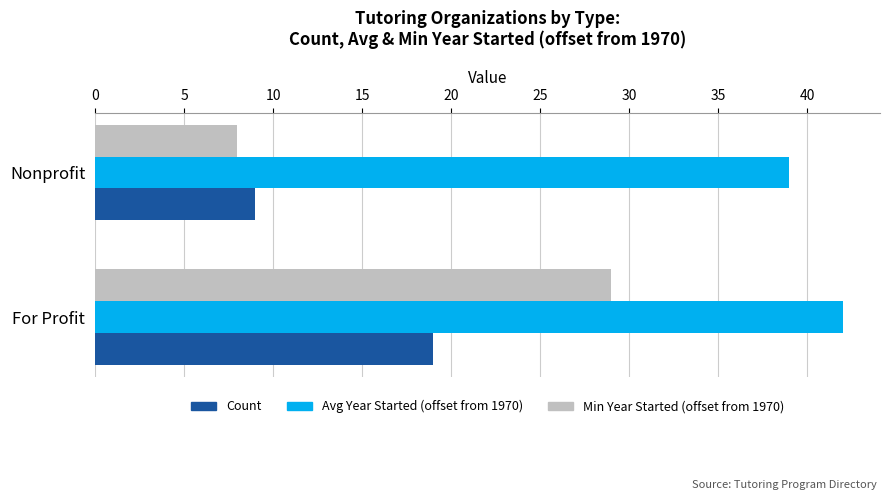

What is the sum of the Avg Year Started (offset from 1970) values at For Profit and Nonprofit?

81